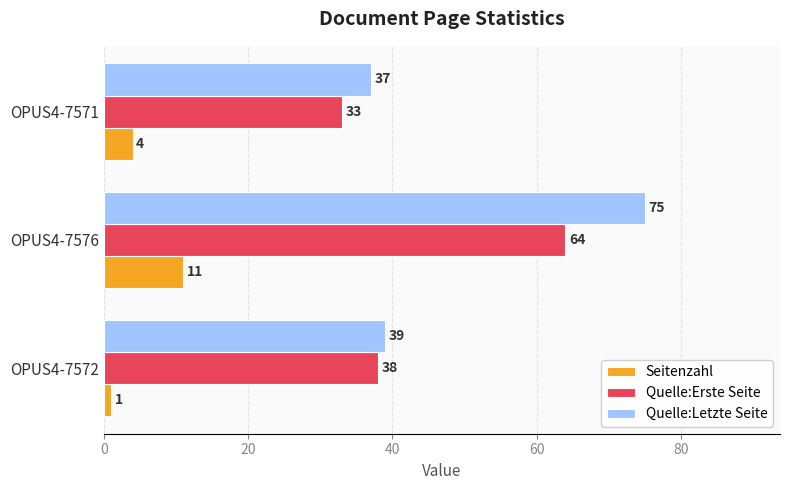

Which category has the highest value in the Seitenzahl series?

OPUS4-7576